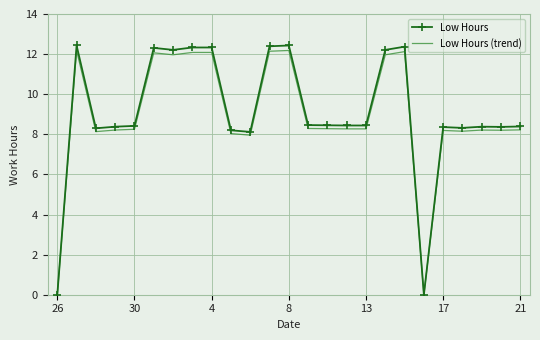

What is the maximum value shown in the chart?

12.4